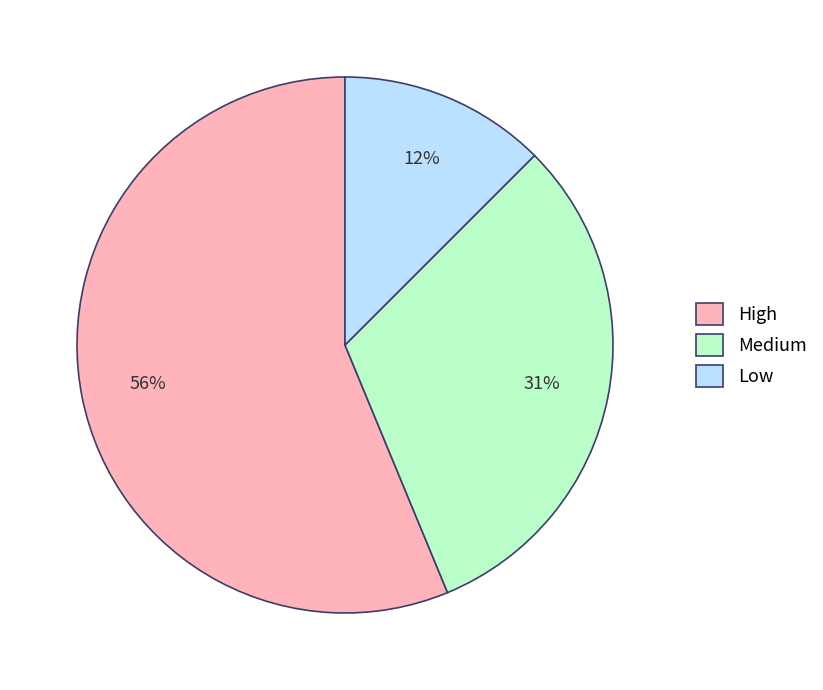

Is the sum of Low and High greater than half?

Yes